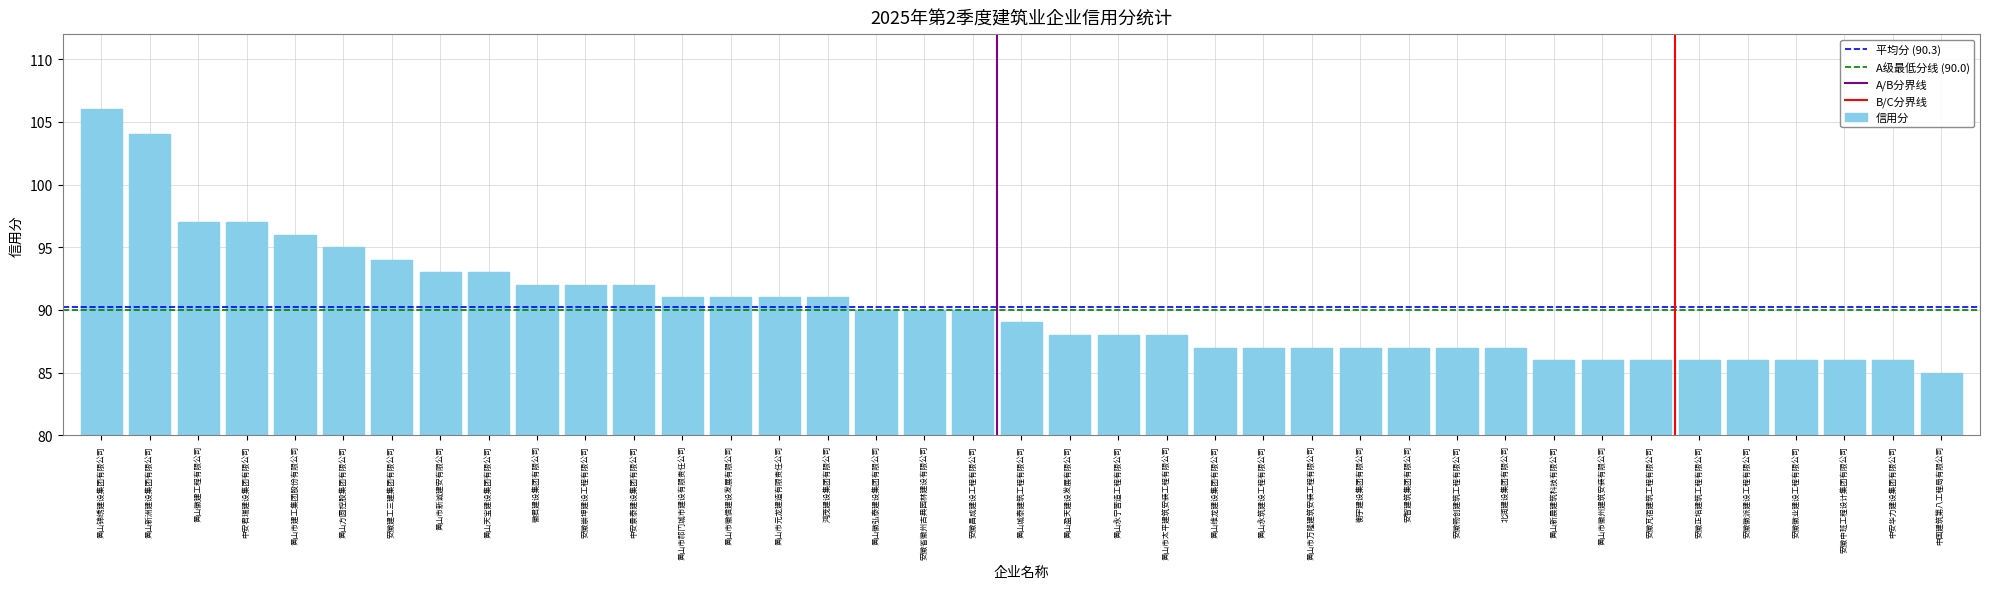

What is the ratio of the value at 安智建筑集团有限公司 to the value at 黄山市徽州建筑安装有限公司?

1.0